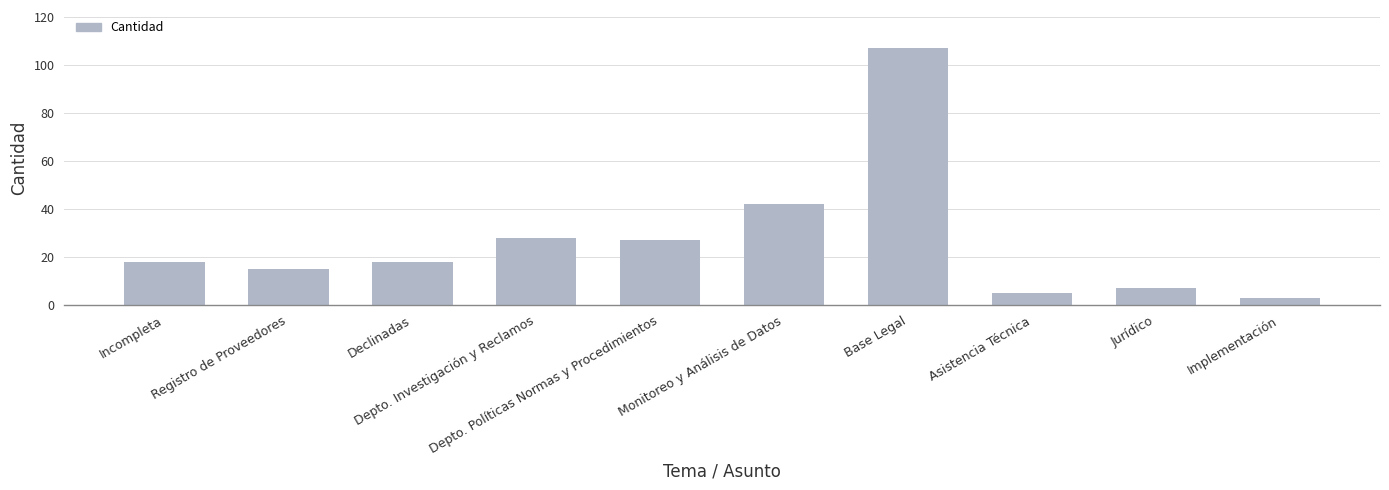

Which has a higher value, Monitoreo y Análisis de Datos or Asistencia Técnica?

Monitoreo y Análisis de Datos